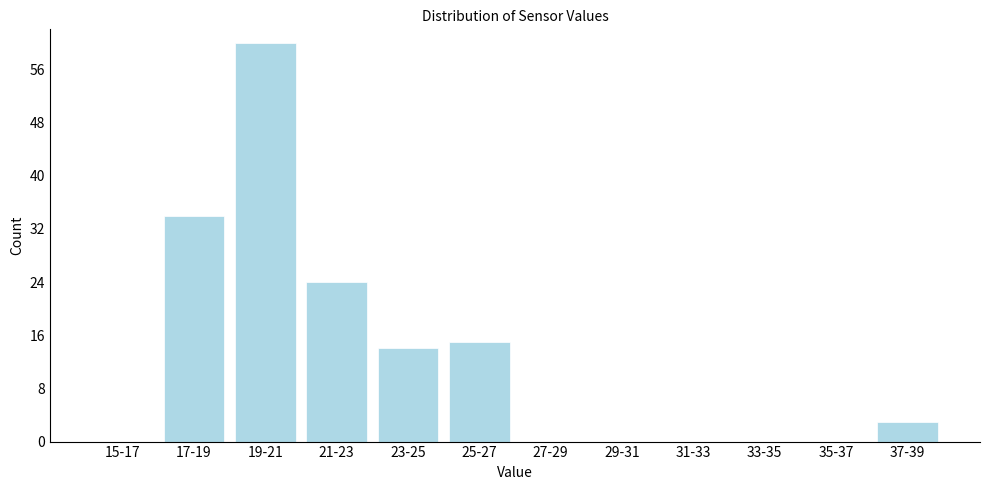

Reading left to right, what are all the values shown in this chart?

15-17=0	17-19=34	19-21=60	21-23=24	23-25=14	25-27=15	27-29=0	29-31=0	31-33=0	33-35=0	35-37=0	37-39=3